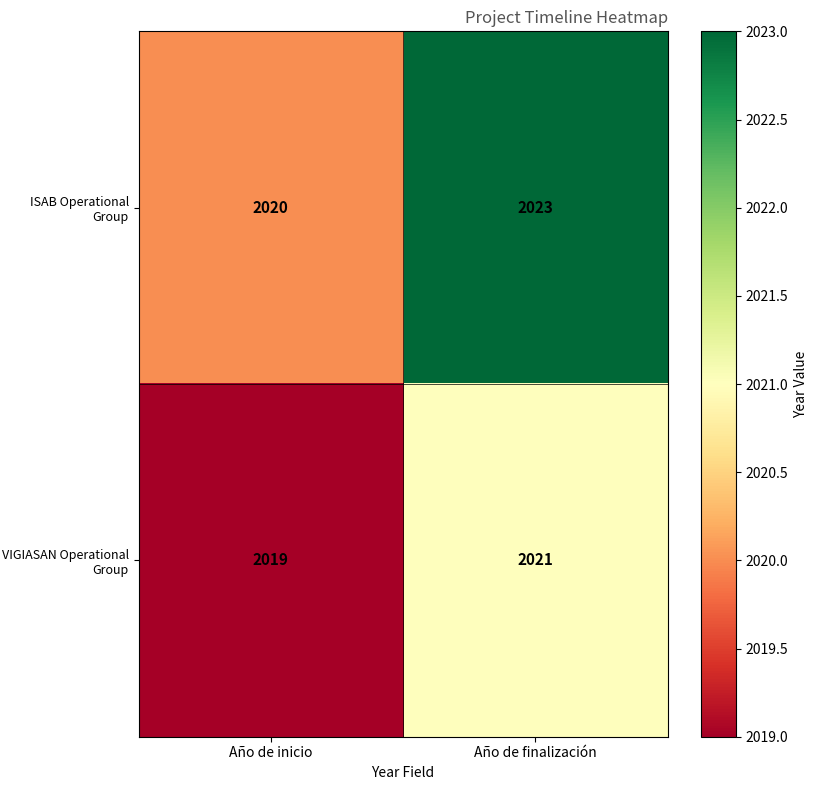

Reading left to right, list all the values displayed in this chart.

ISAB Operational Group: Año de inicio=2020	Año de finalización=2023
VIGIASAN Operational Group: Año de inicio=2019	Año de finalización=2021